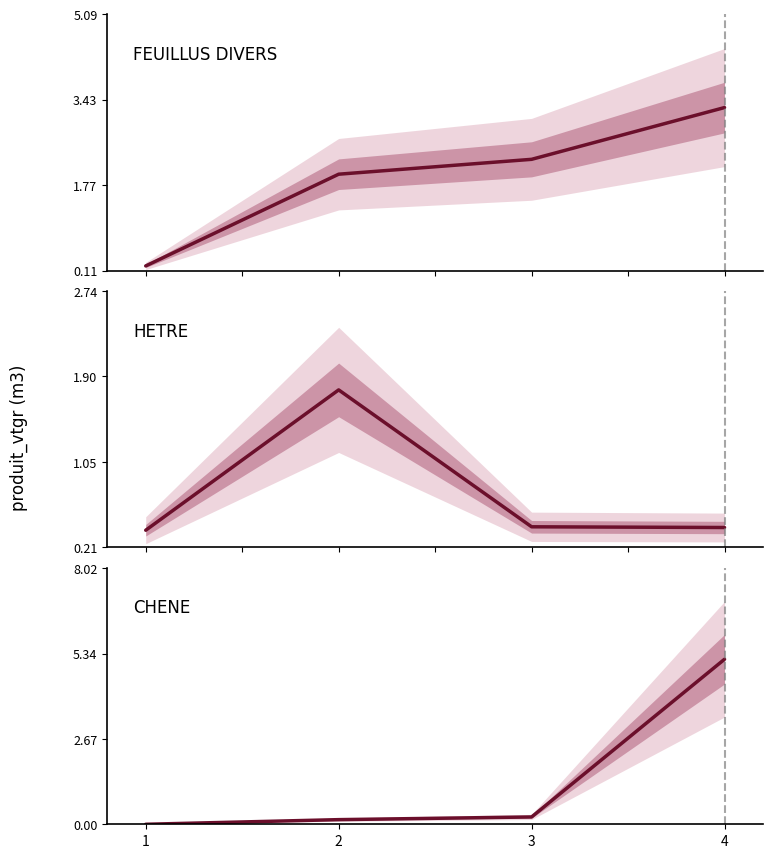

Which series has the largest range (max minus min)?

CHENE